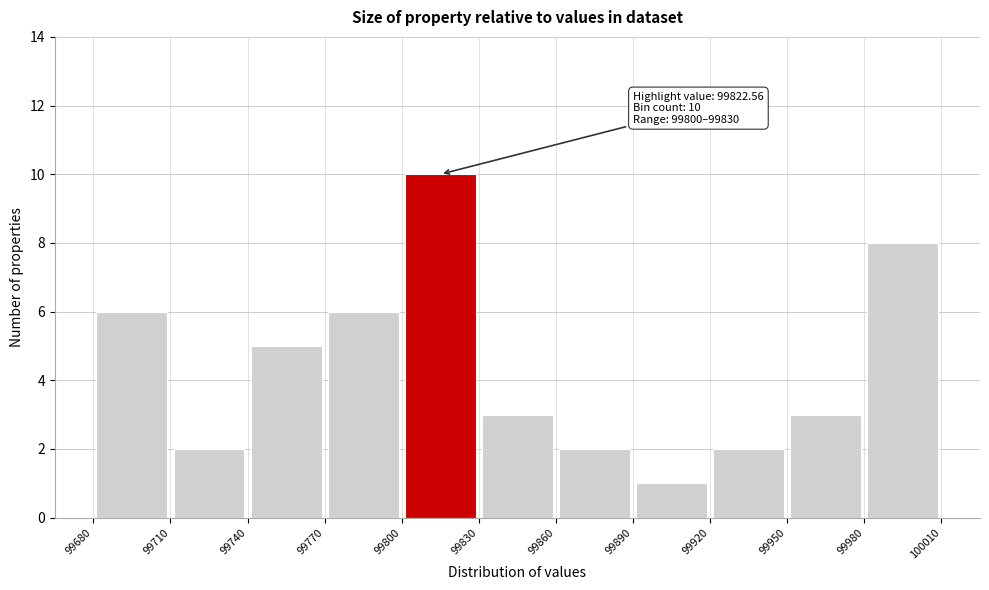

Over which range of the x-axis is the bar tallest?

99800 to 99830